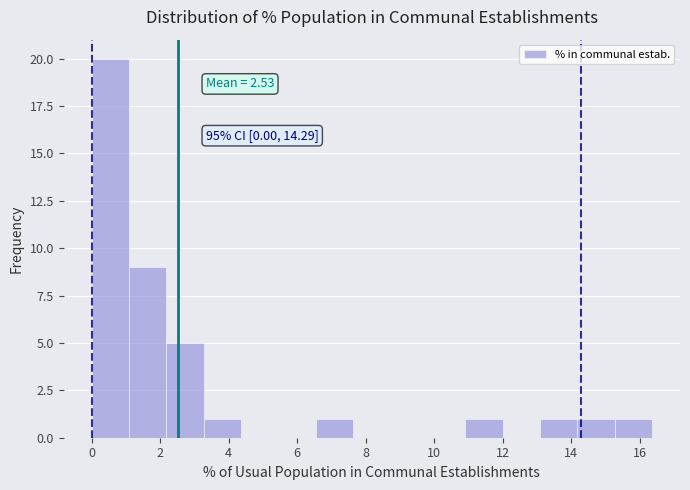

Over which range of the x-axis is the bar tallest?

0.0 to 1.0